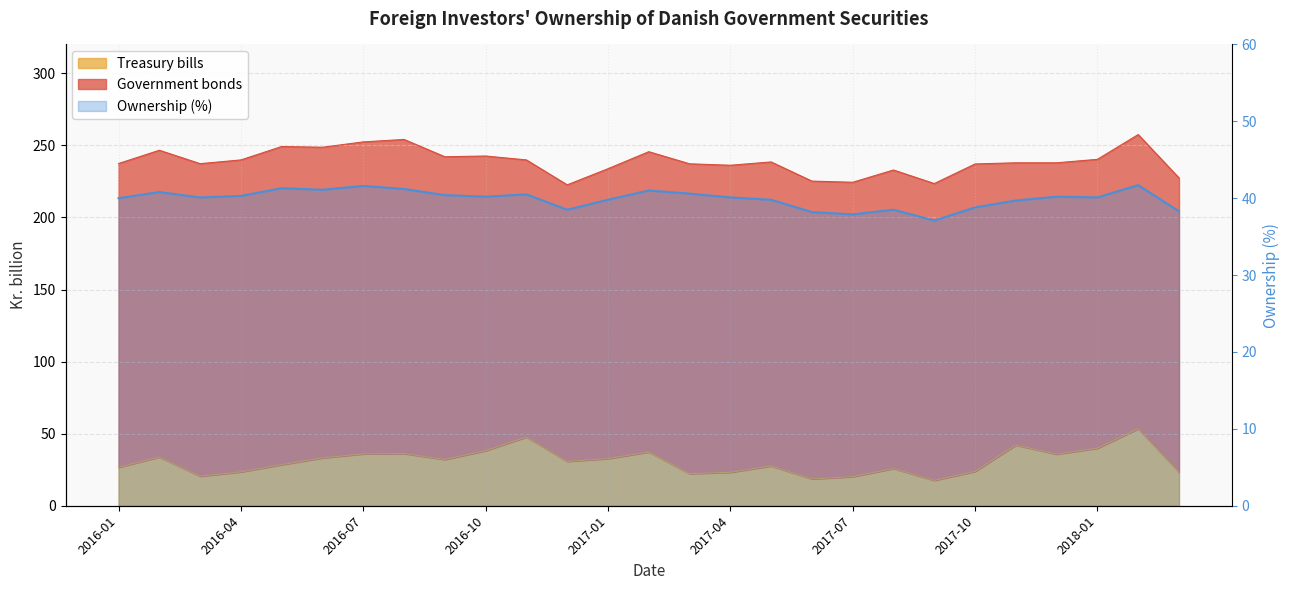

What is the sum of the values at 2016-04 and 9?

81.0